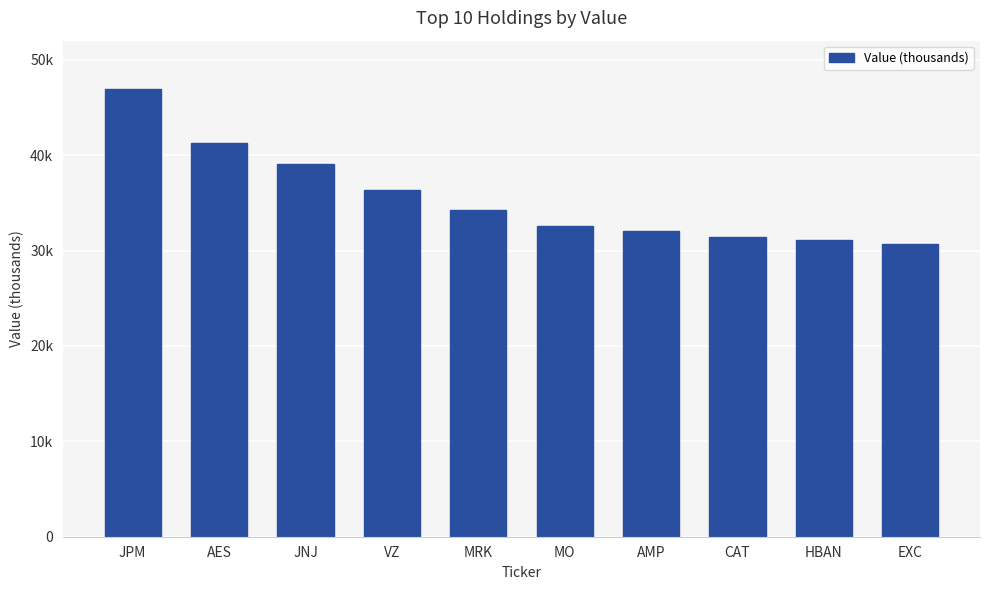

What is the smallest value displayed?

30680